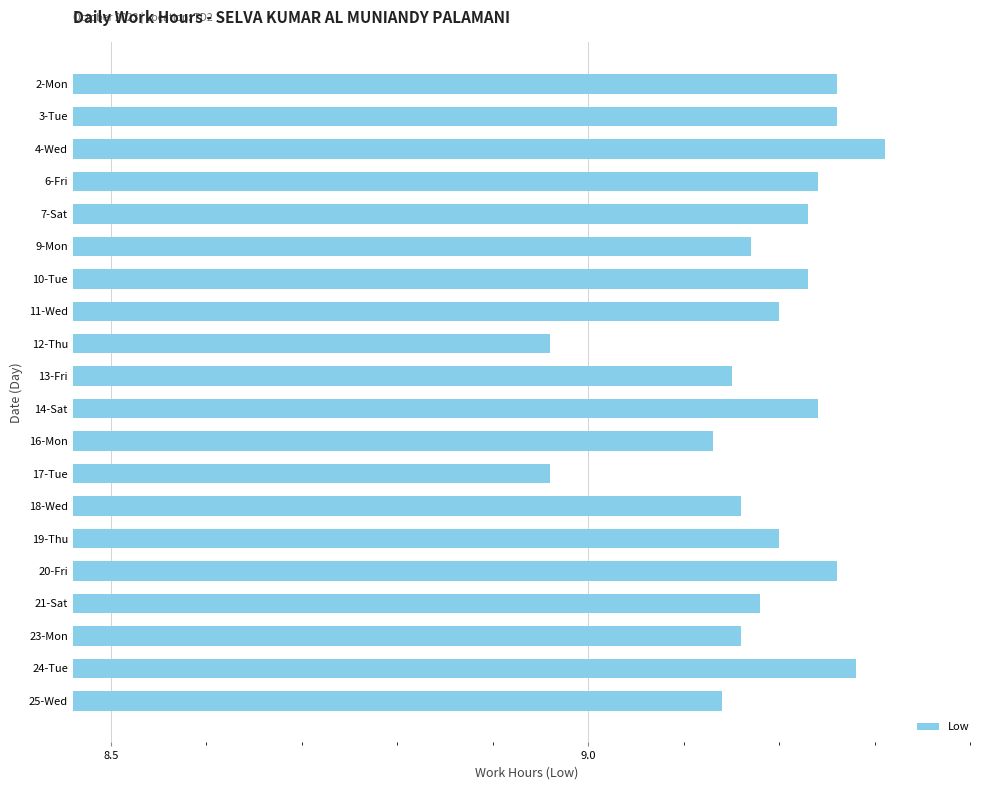

Which label corresponds to the largest value in the chart?

4-Wed